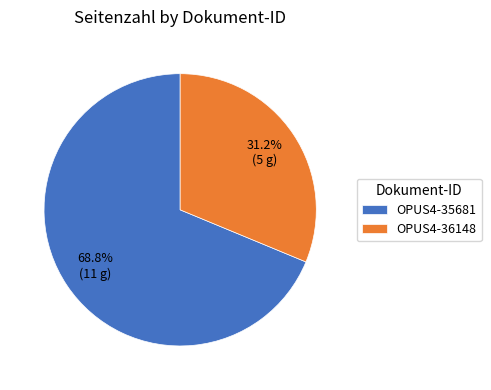

Rank the categories by value from highest to lowest.

OPUS4-35681, OPUS4-36148